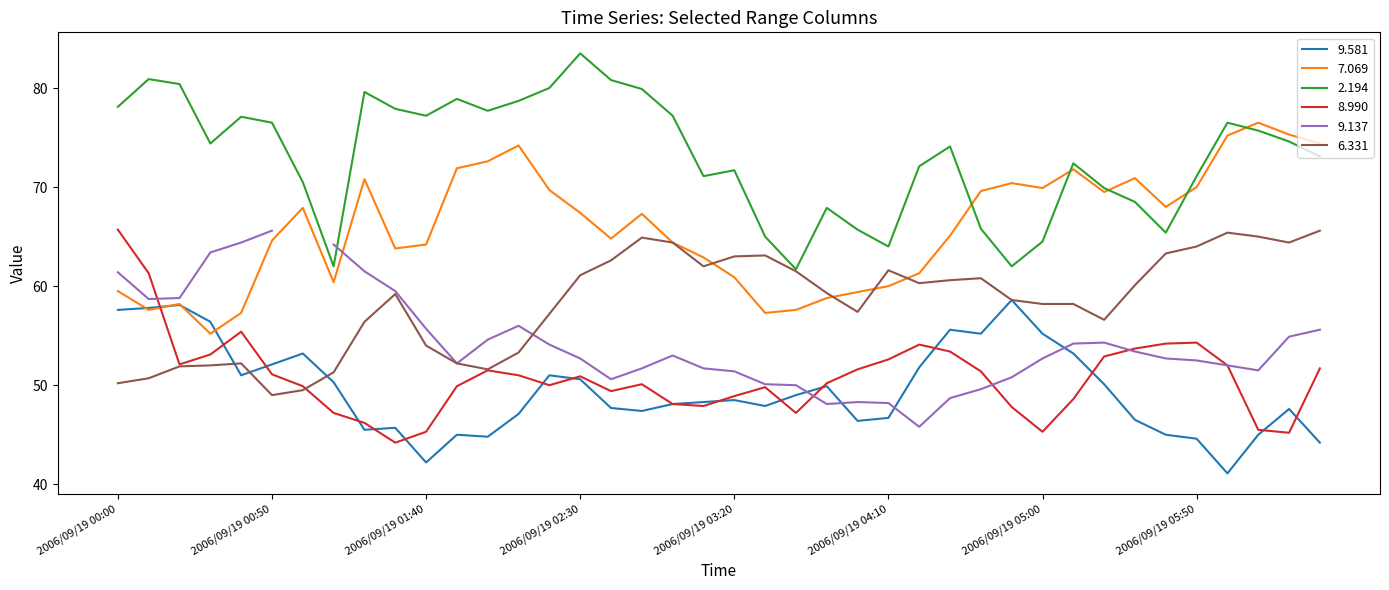

True or false: 7.069 and 8.990 cross at least once.

True